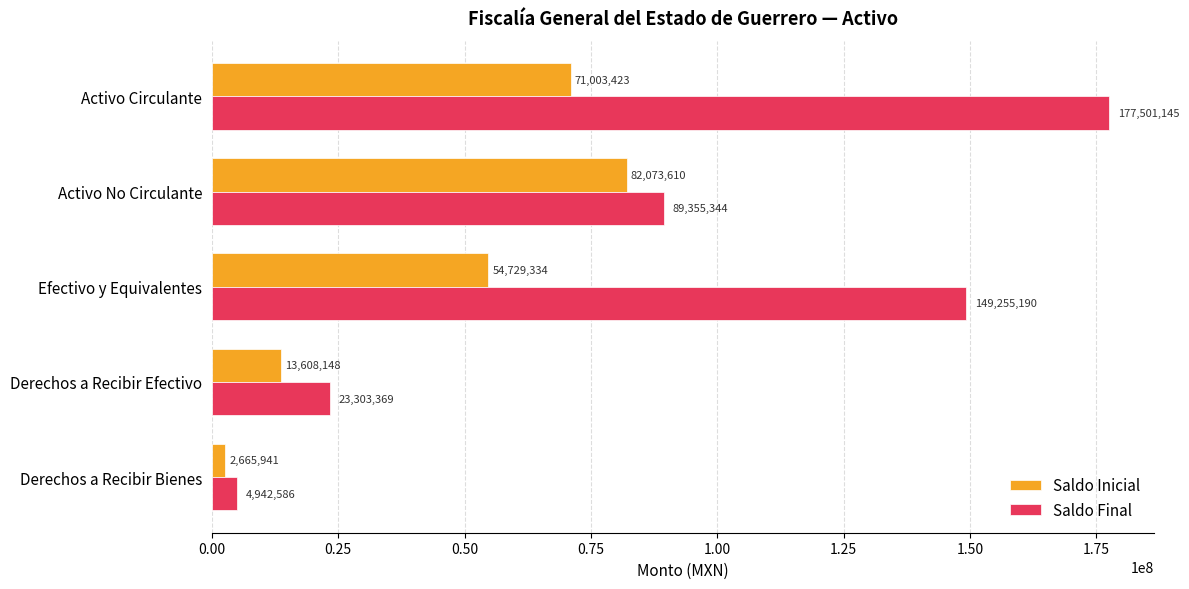

List the series in order of their peak value, lowest first.

Saldo Inicial, Saldo Final